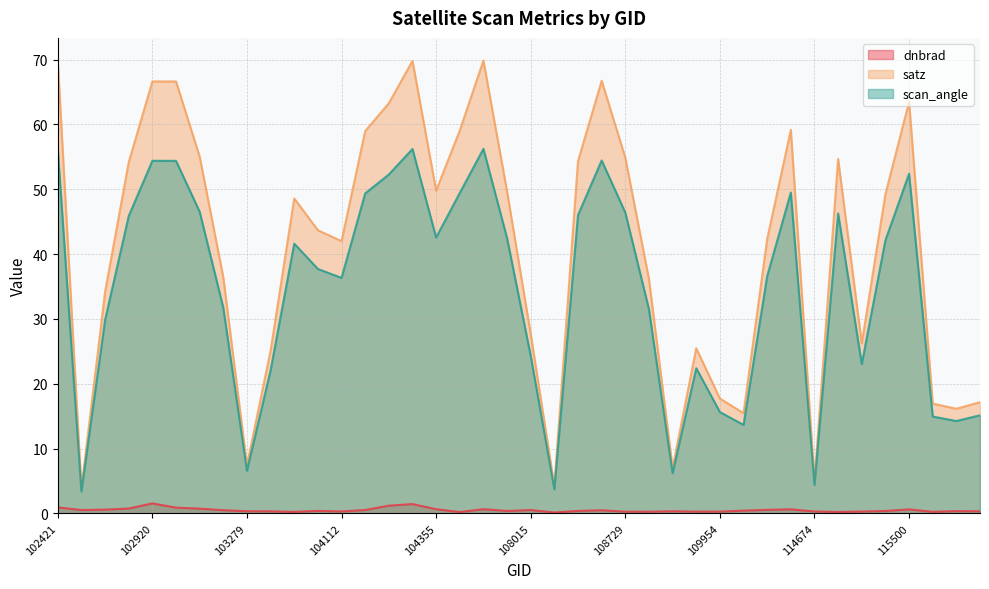

Rank the series at 107659 from highest to lowest value.

satz, scan_angle, dnbrad